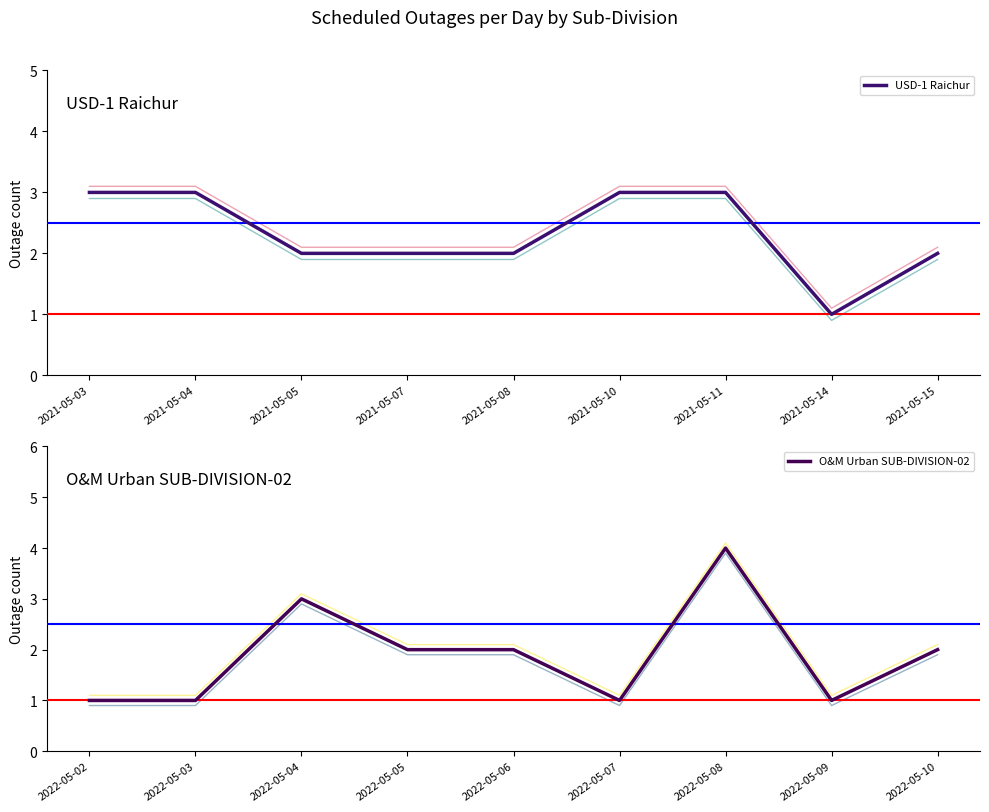

Which has a higher value, 2021-05-14 or 2021-05-03?

2021-05-03